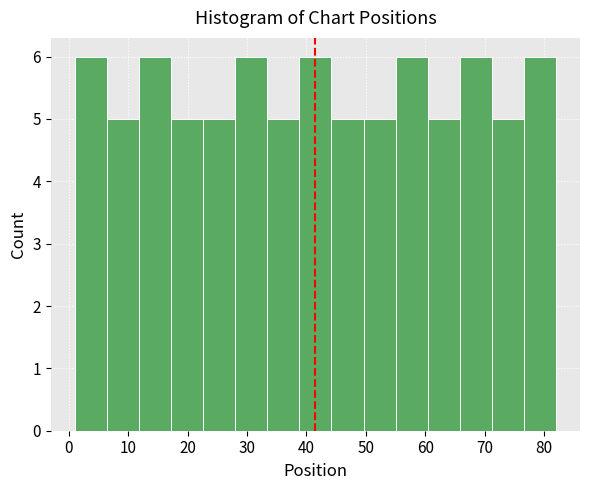

How tall is the bar that spans 76.6 to 82.0 on the x-axis? Neither the bar edges nor the heights are printed on the chart, so give them approximately, as read against the axes.

6